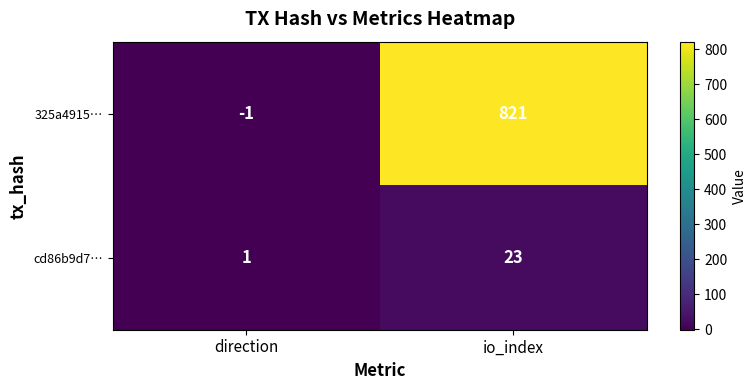

What is the greatest value displayed?

821